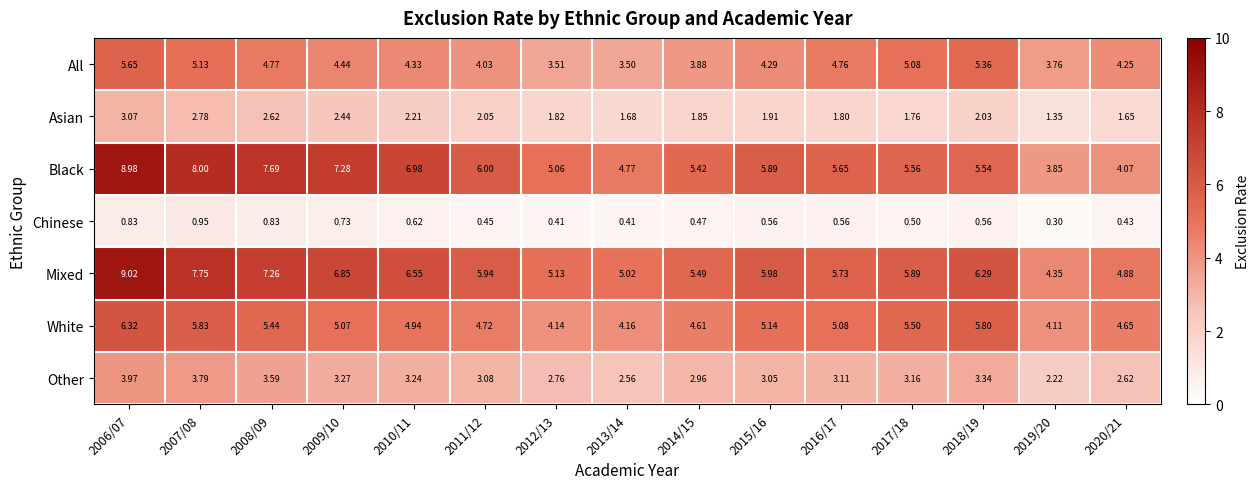

Which series has the largest total across all categories?

Mixed